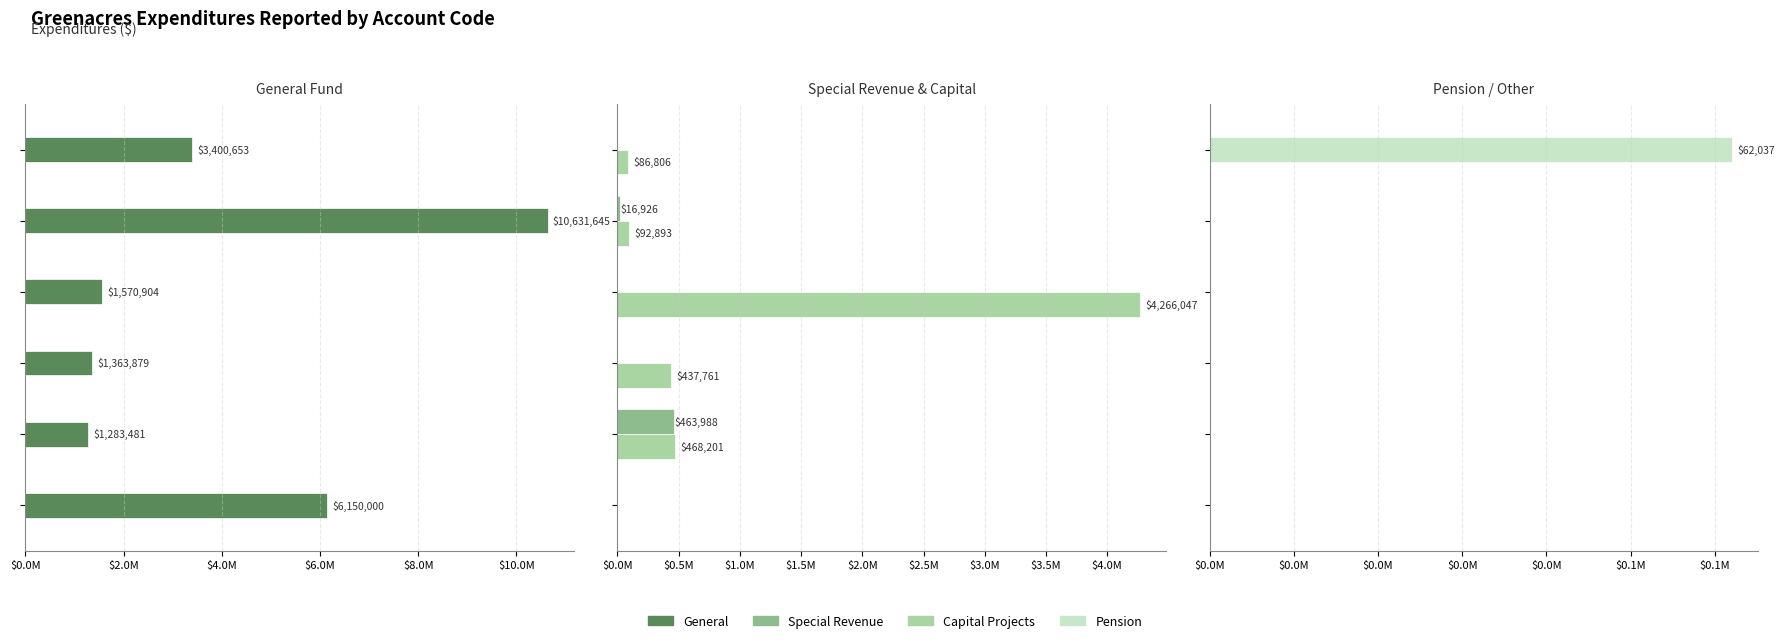

How many groups of bars are there?

6